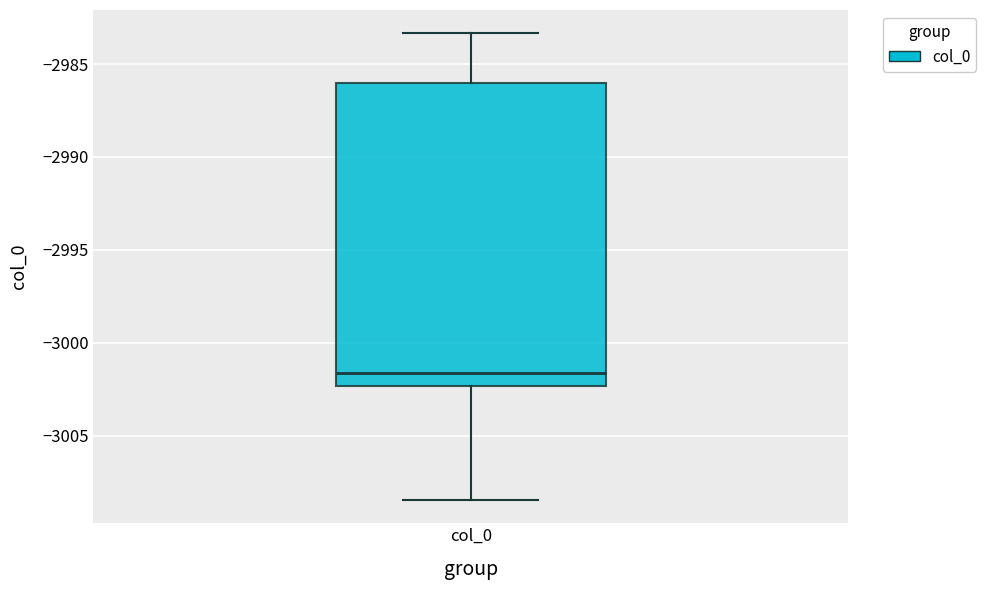

Where does the lower whisker of the box for col_0 end on the y-axis? The values are not printed on the chart, so give them approximately, as read against the axis.

-3008.5